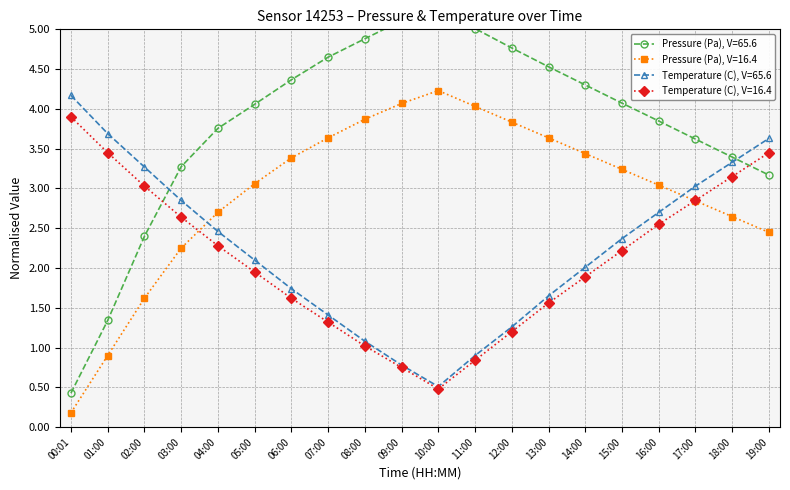

What is the label of the 10th point from the left?

09:00